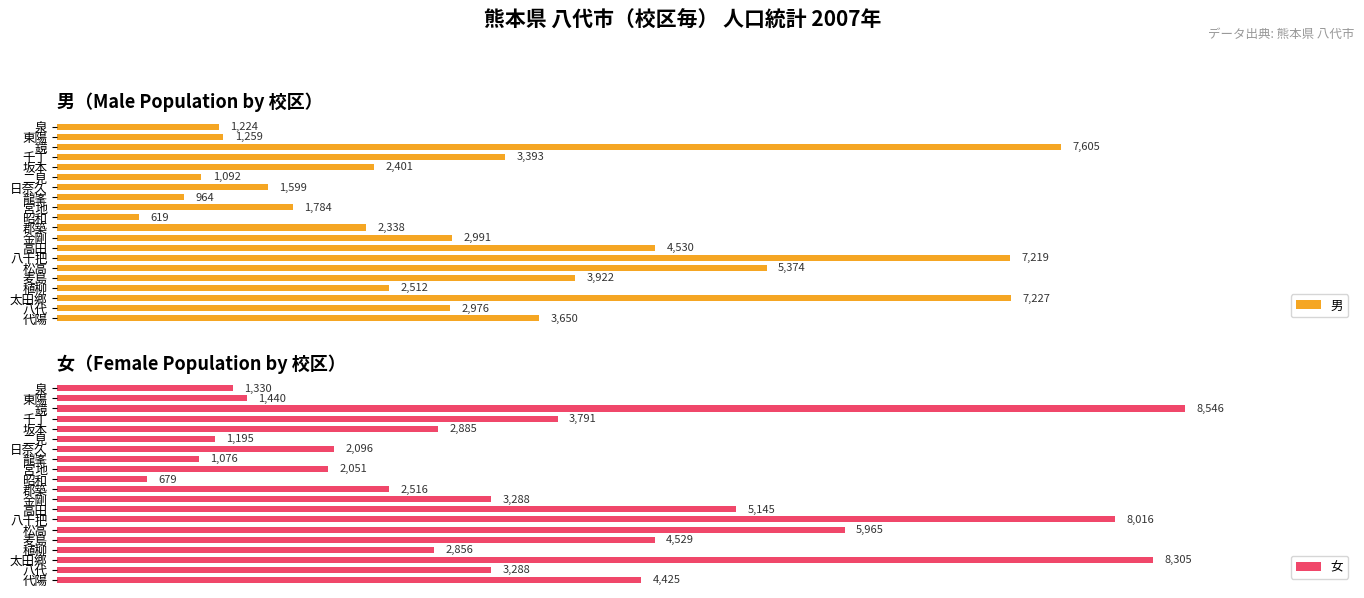

List the series in order of their overall mean, lowest first.

男, 女